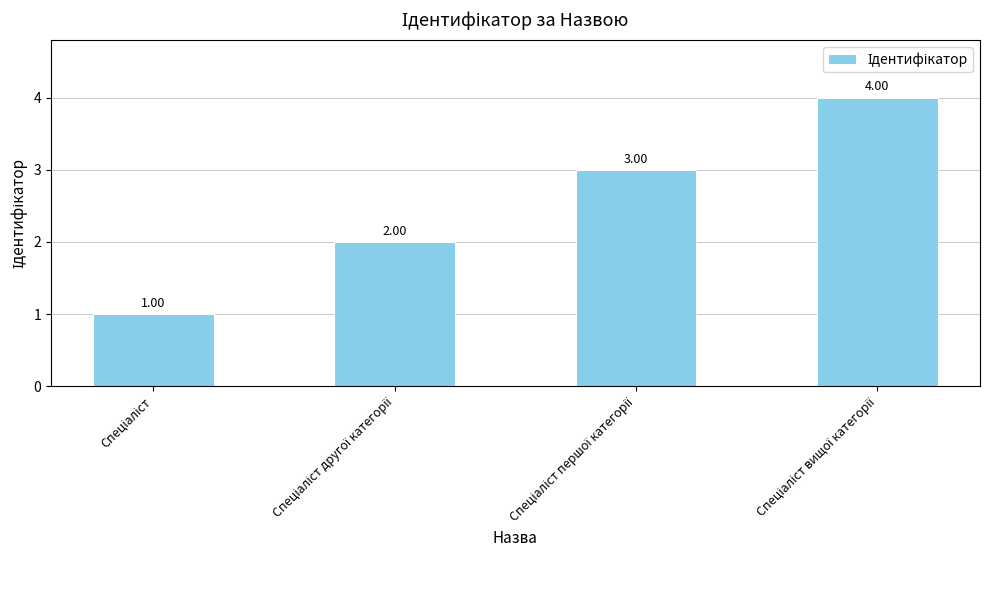

How many data points are less than 3?

2